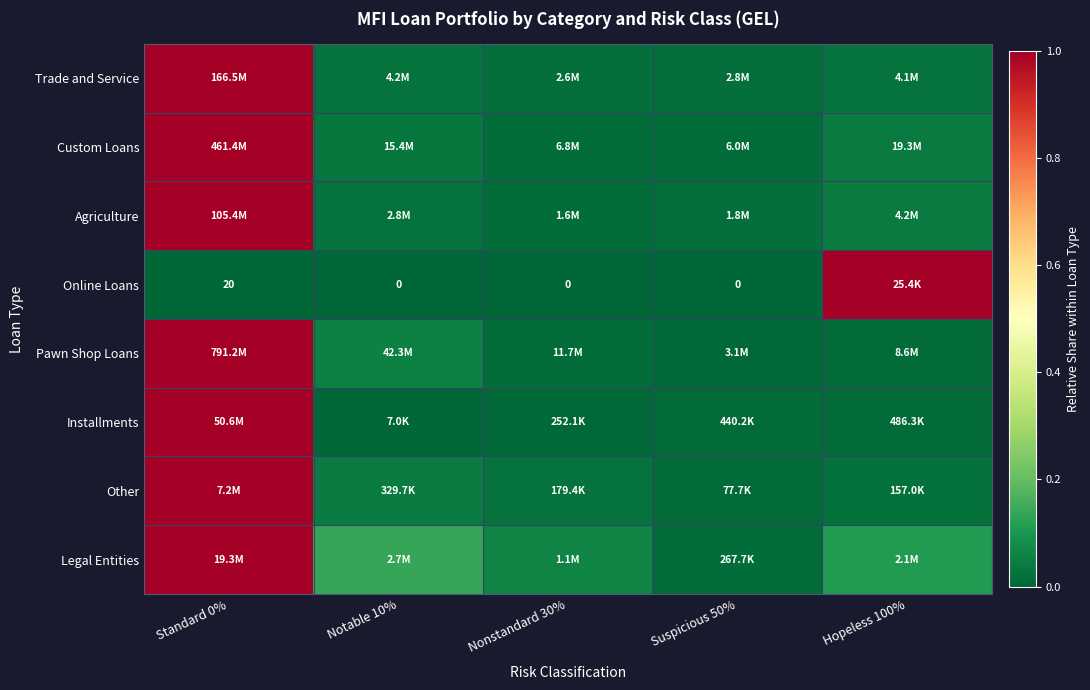

What is the spread (max minus min) of values at Standard 0%?

1.0